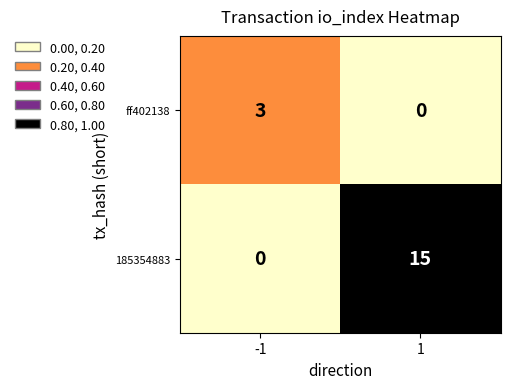

Reading left to right, extract all data points from this chart.

ff402138: 3	0
185354883: 0	15